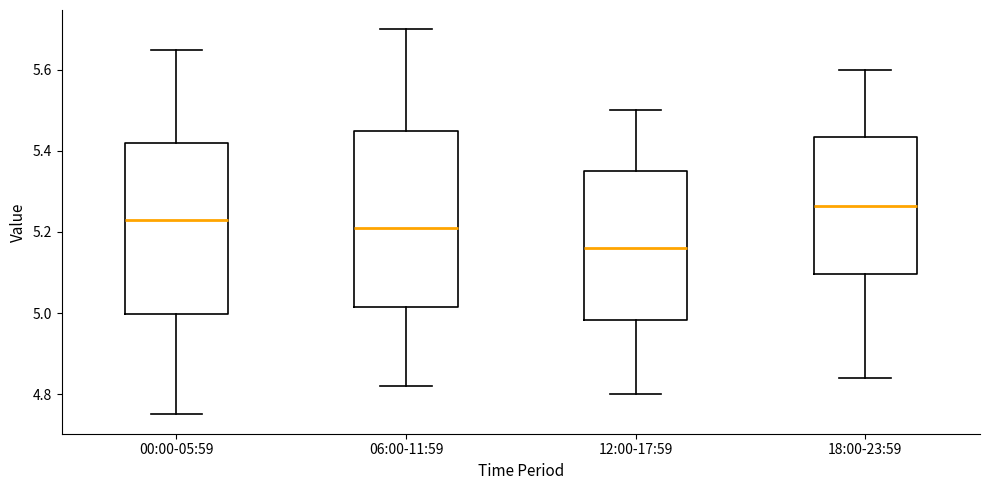

Reading left to right, read every box against the y-axis: the position of its median line, the range the box covers, and the ends of its whiskers. The values are not printed on the chart, so give them approximately, as read against the axis.

00:00-05:59: median 5.24, box 5.00 to 5.42, whiskers 4.76 to 5.66
06:00-11:59: median 5.22, box 5.02 to 5.46, whiskers 4.82 to 5.70
12:00-17:59: median 5.16, box 4.98 to 5.36, whiskers 4.80 to 5.50
18:00-23:59: median 5.26, box 5.10 to 5.44, whiskers 4.84 to 5.60